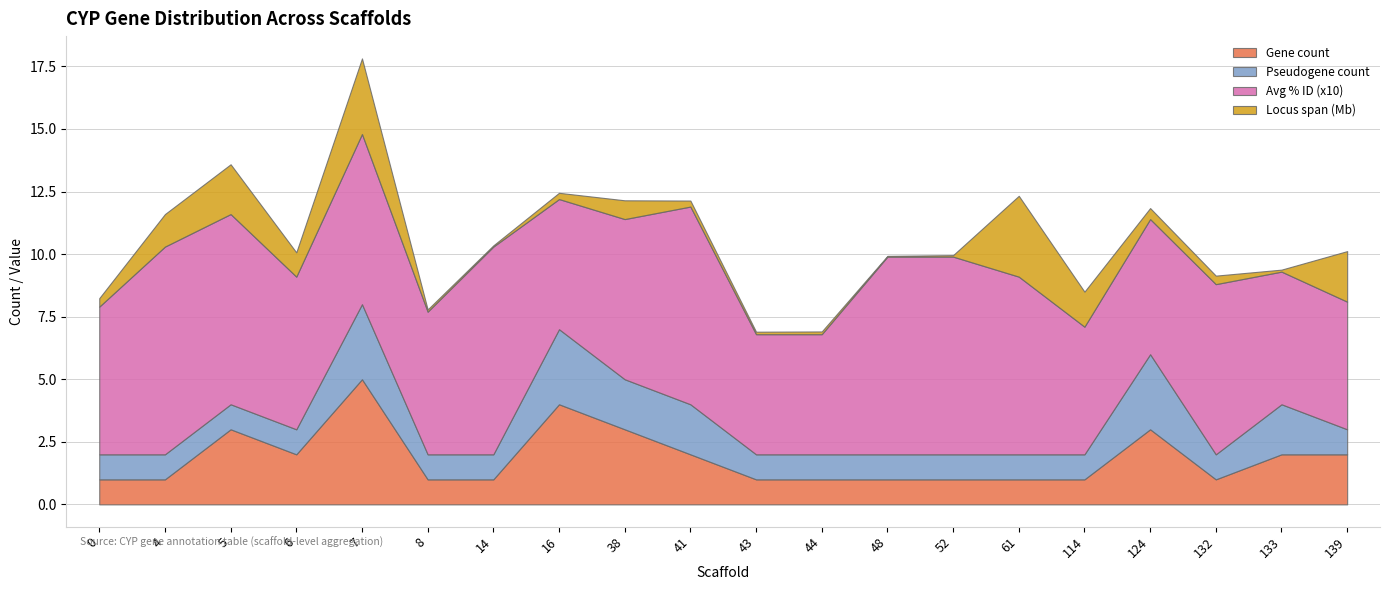

Reading left to right, list all the values displayed in this chart.

Gene count: 0=1.0	4=1.0	5=3.0	6=2.0	7=5.0	8=1.0	14=1.0	16=4.0	38=3.0	41=2.0	43=1.0	44=1.0	48=1.0	52=1.0	61=1.0	114=1.0	124=3.0	132=1.0	133=2.0	139=2.0
Pseudogene count: 0=1.0	4=1.0	5=1.0	6=1.0	7=3.0	8=1.0	14=1.0	16=3.0	38=2.0	41=2.0	43=1.0	44=1.0	48=1.0	52=1.0	61=1.0	114=1.0	124=3.0	132=1.0	133=2.0	139=1.0
Avg % ID (x10): 0=5.9	4=8.3	5=7.6	6=6.1	7=6.8	8=5.7	14=8.3	16=5.2	38=6.4	41=7.9	43=4.8	44=4.8	48=7.9	52=7.9	61=7.1	114=5.1	124=5.4	132=6.8	133=5.3	139=5.1
Locus span (Mb): 0=0.3	4=1.3	5=2.0	6=1.0	7=3.0	8=0.1	14=0.1	16=0.2	38=0.8	41=0.2	43=0.1	44=0.1	48=0.0	52=0.1	61=3.2	114=1.4	124=0.4	132=0.3	133=0.1	139=2.0